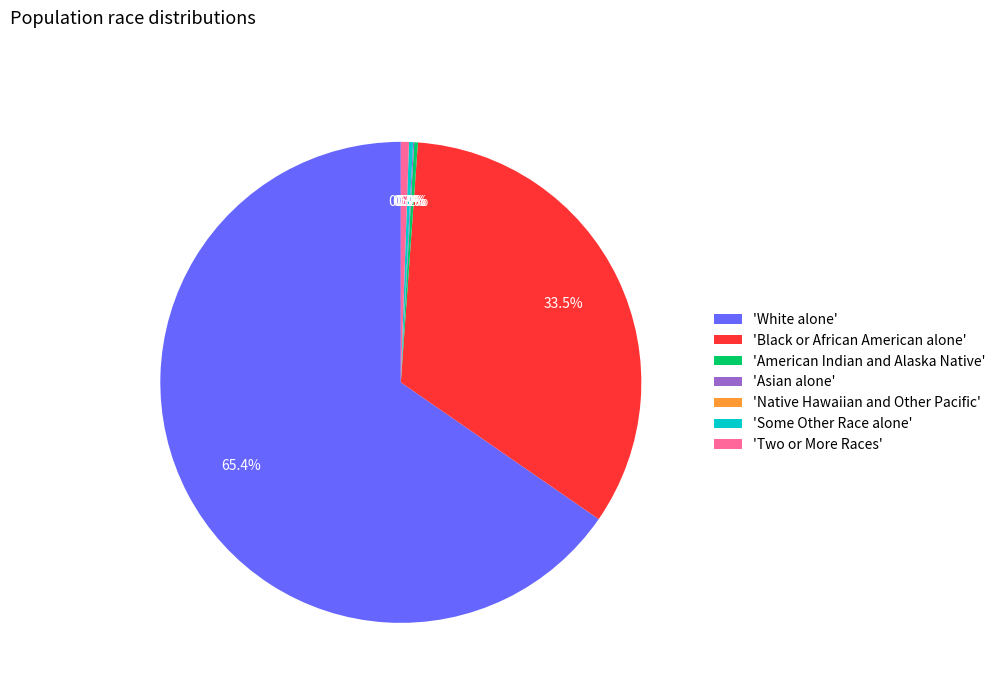

Rank the categories by value from lowest to highest.

Native Hawaiian and Other Pacific, Asian alone, American Indian and Alaska Native, Some Other Race alone, Two or More Races, Black or African American alone, White alone